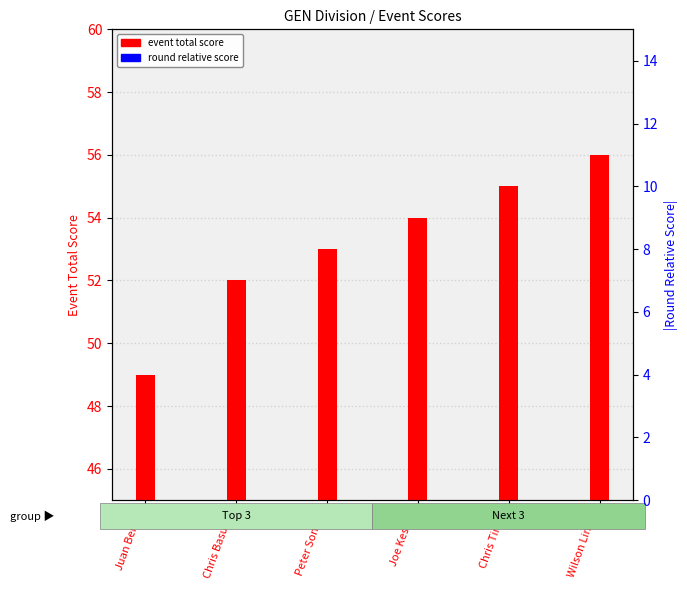

At which category does the chart reach its peak across all series?

Wilson Linker